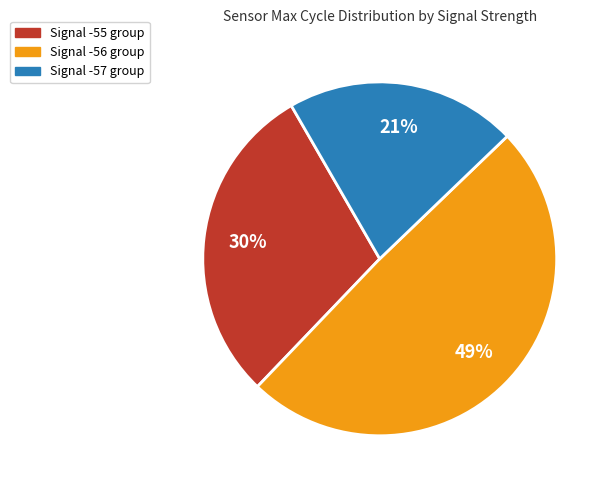

To the nearest percent, what is the average slice percentage?

33%